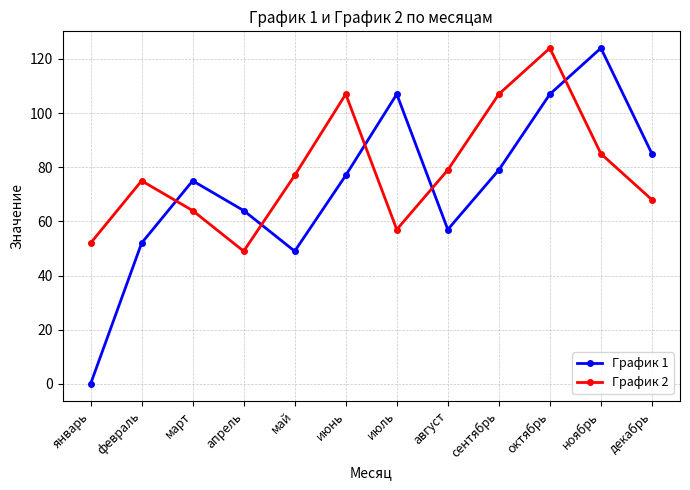

Does the chart display data point markers on the line(s)?

Yes